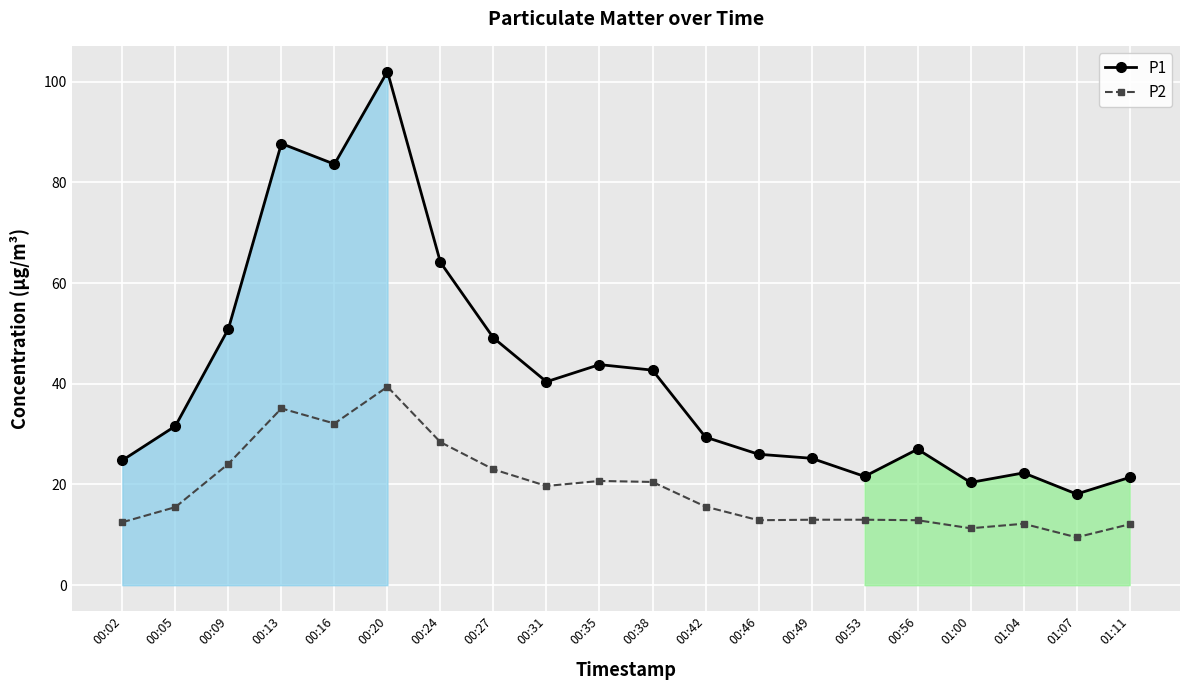

How many lines are shown in the chart?

2